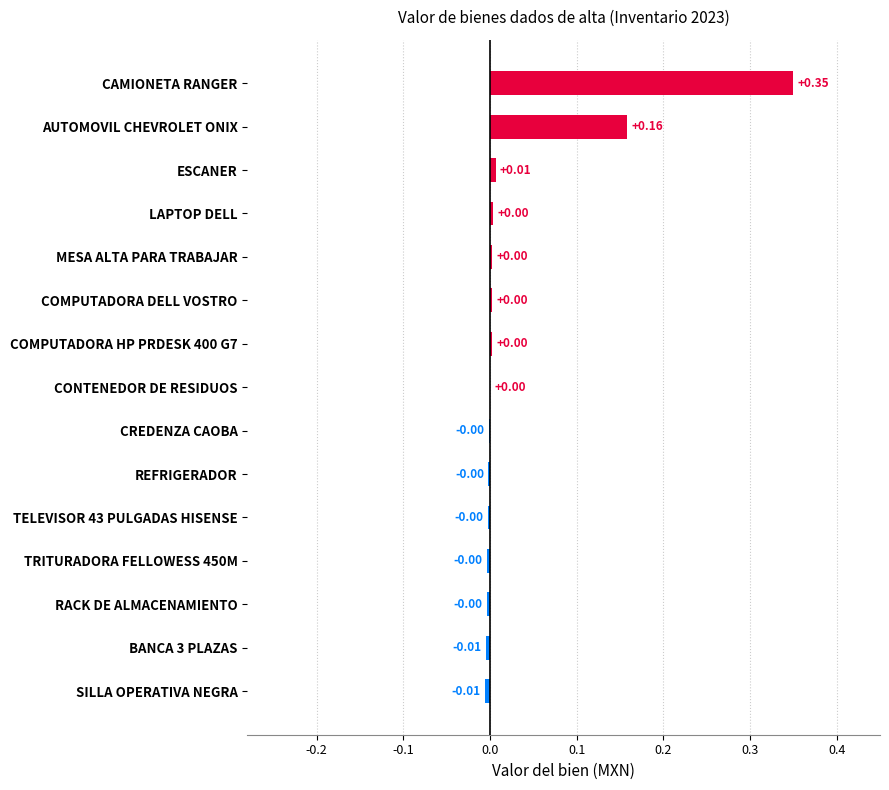

Does the chart contain stacked bars?

No